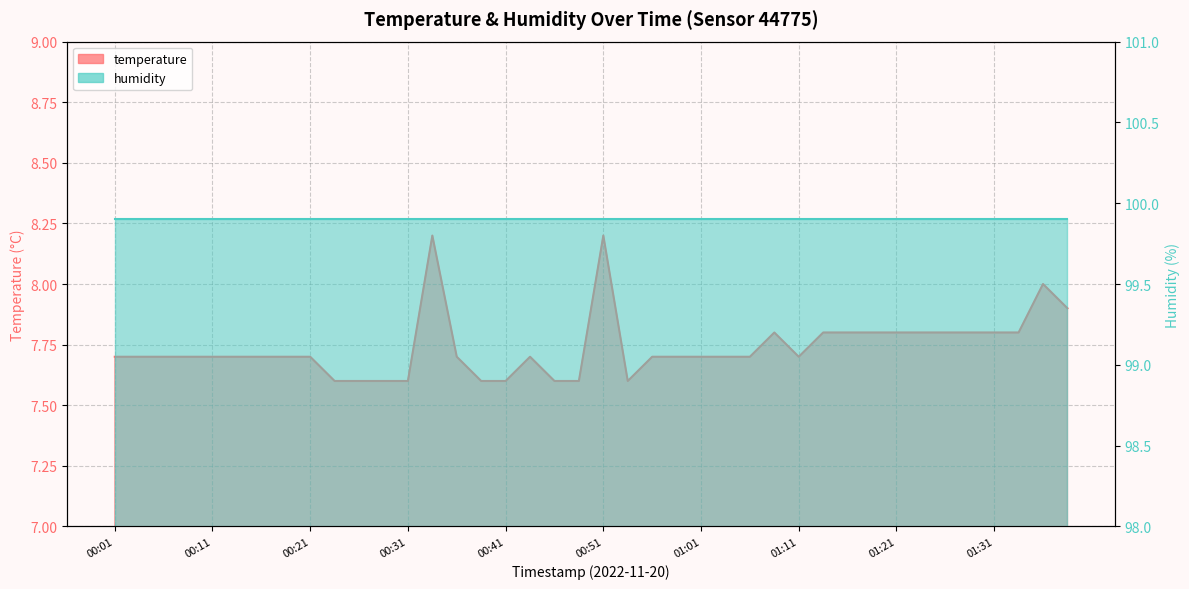

What is the sum of the values at 00:01 and 01:29?

15.5